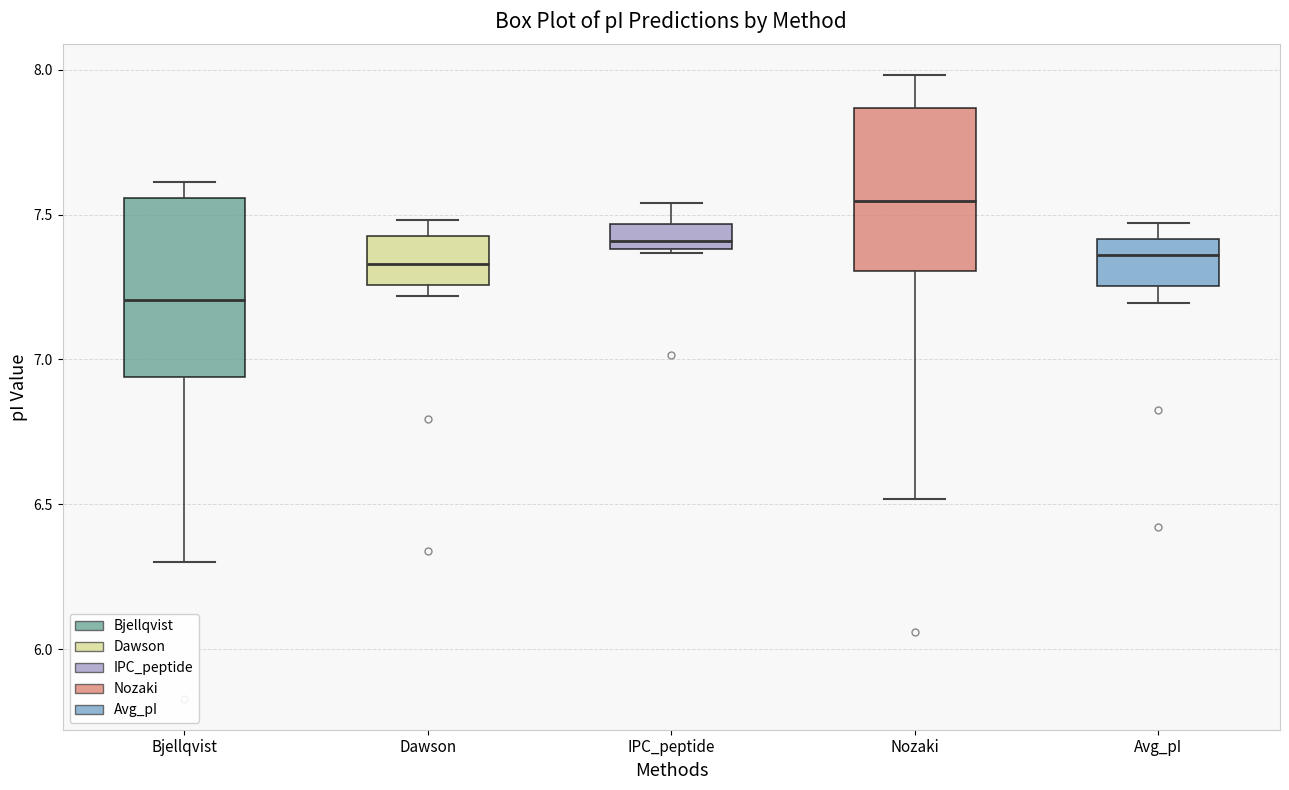

Which box is the tallest, from its lower edge to its upper edge?

Bjellqvist